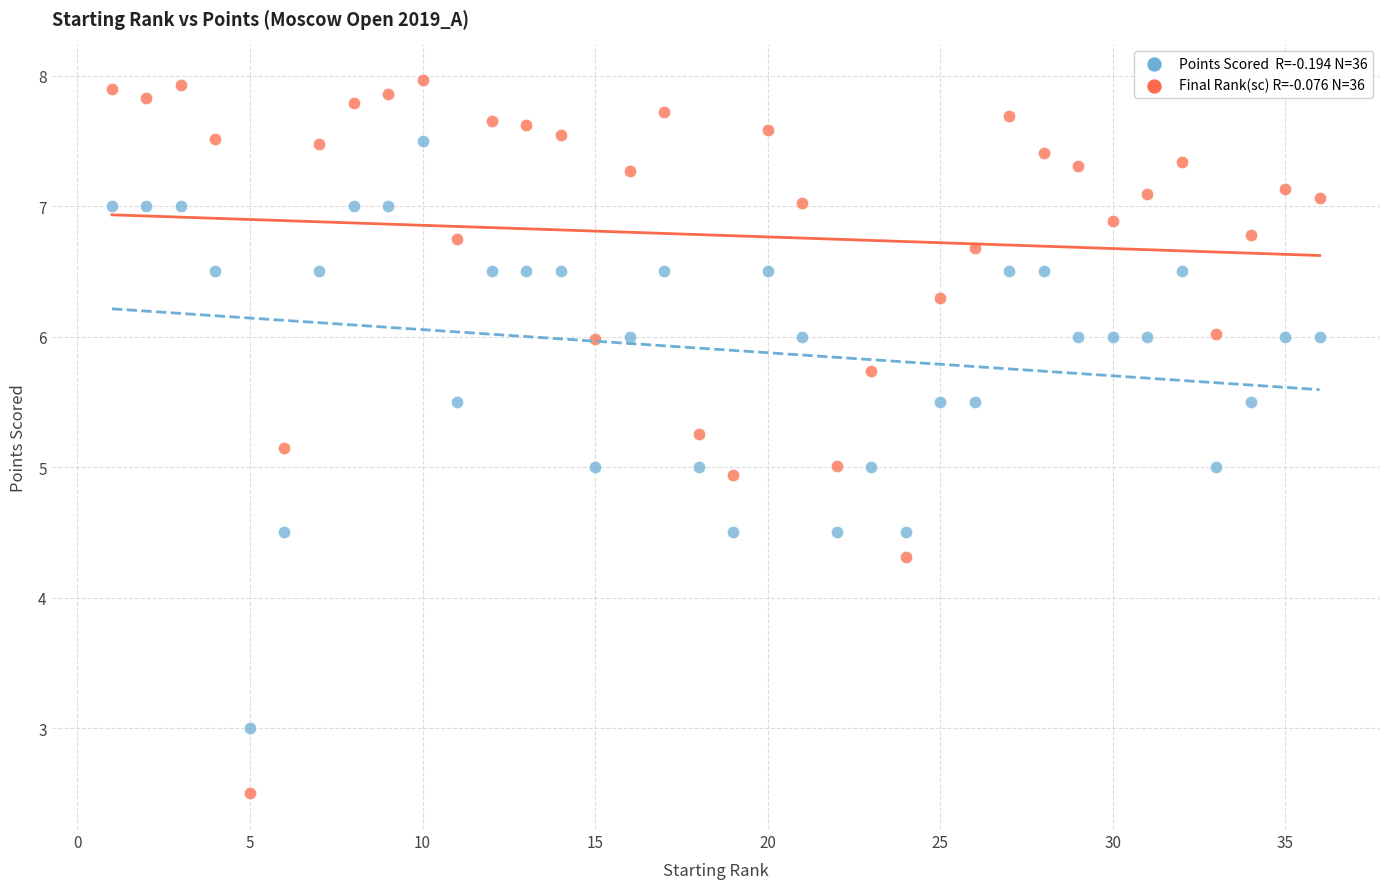

Across all data points, what is the range of X values (max minus min)?

35.0